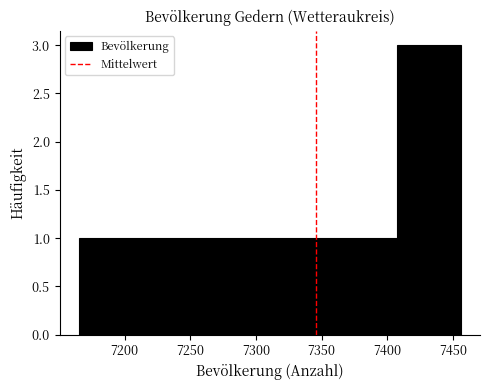

Over which range of the x-axis is the bar tallest?

7407.5 to 7456.0